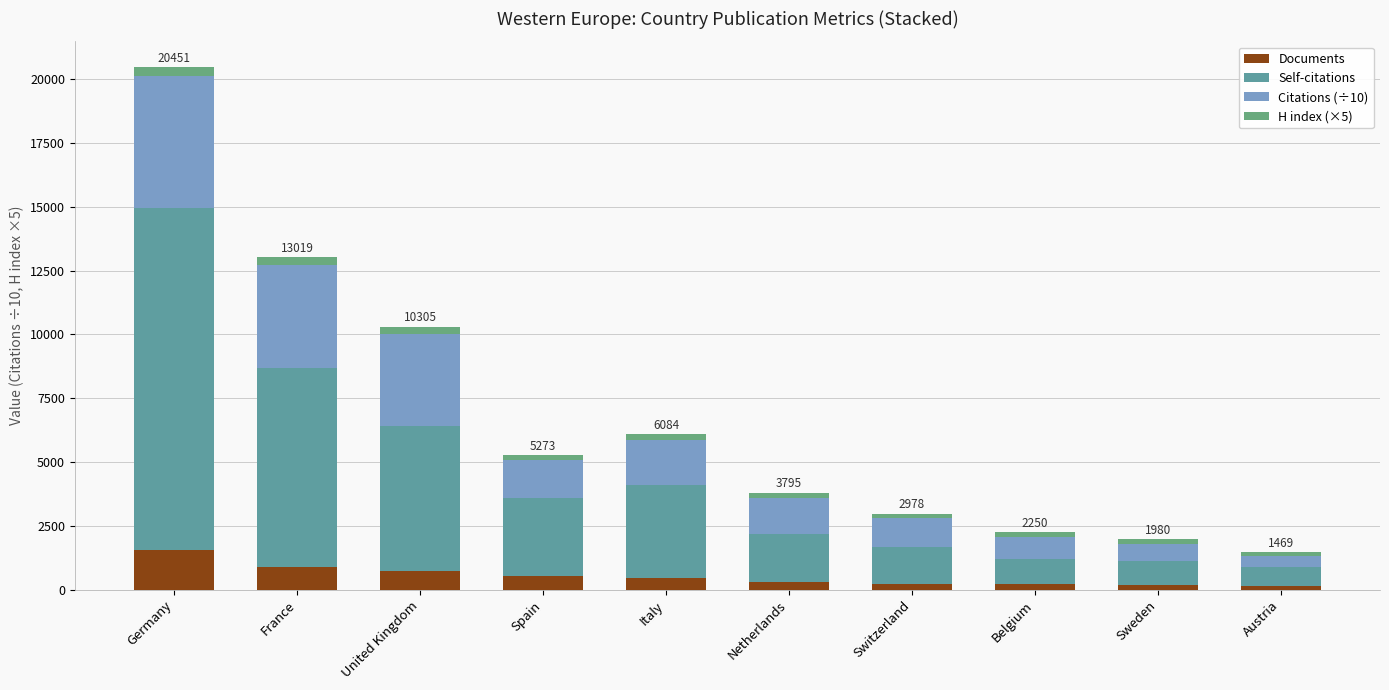

How many data points in Documents are less than 447?

5